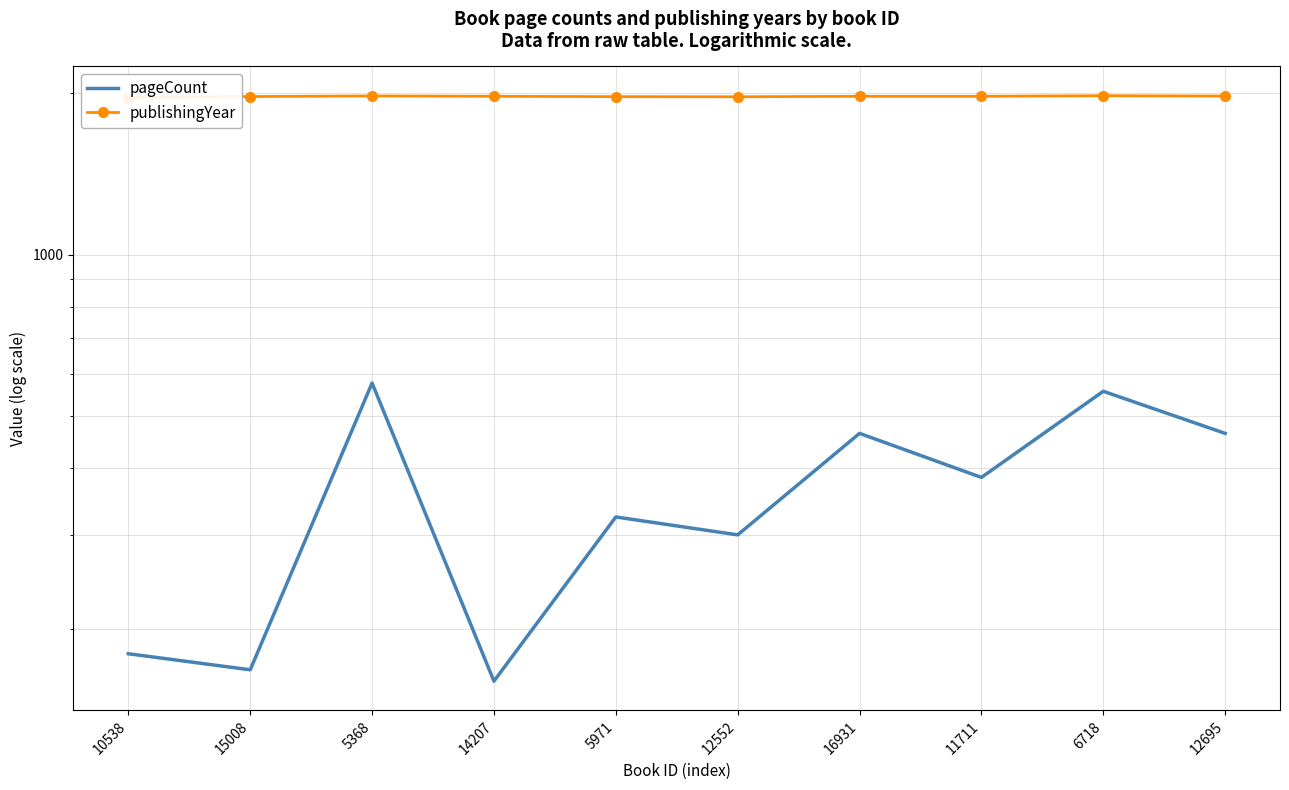

List the series in order of their peak value, highest first.

publishingYear, pageCount